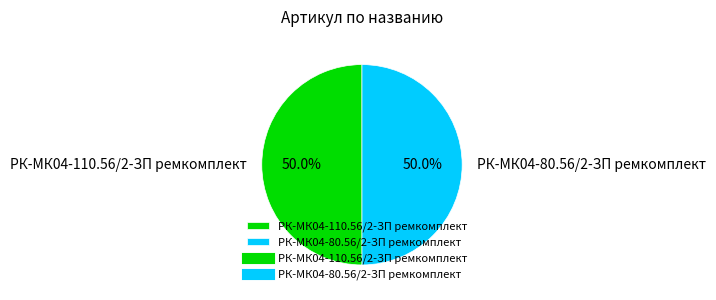

To the nearest percent, what portion does РК-МК04-110.56/2-ЗП ремкомплект represent?

50%